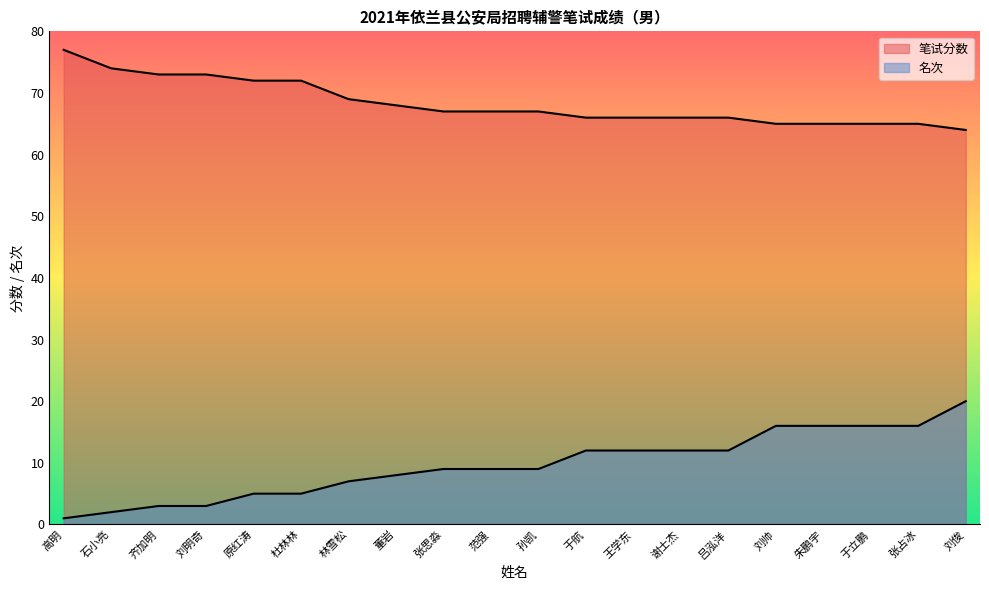

List the series in order of their overall mean, highest first.

笔试分数, 名次